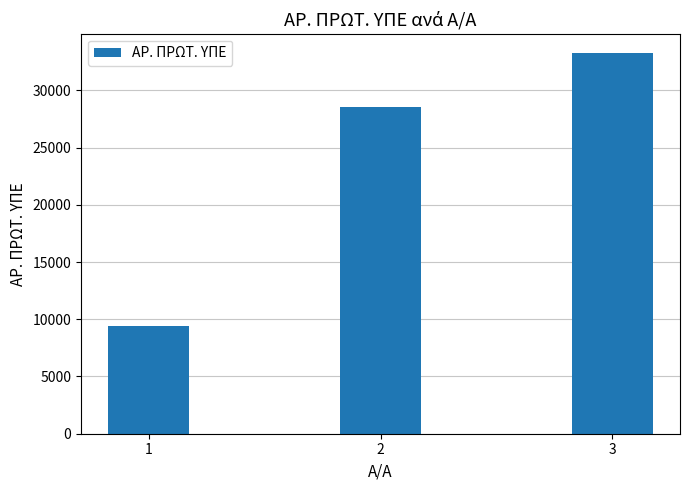

What is the value of the 2nd bar from the left?

28538